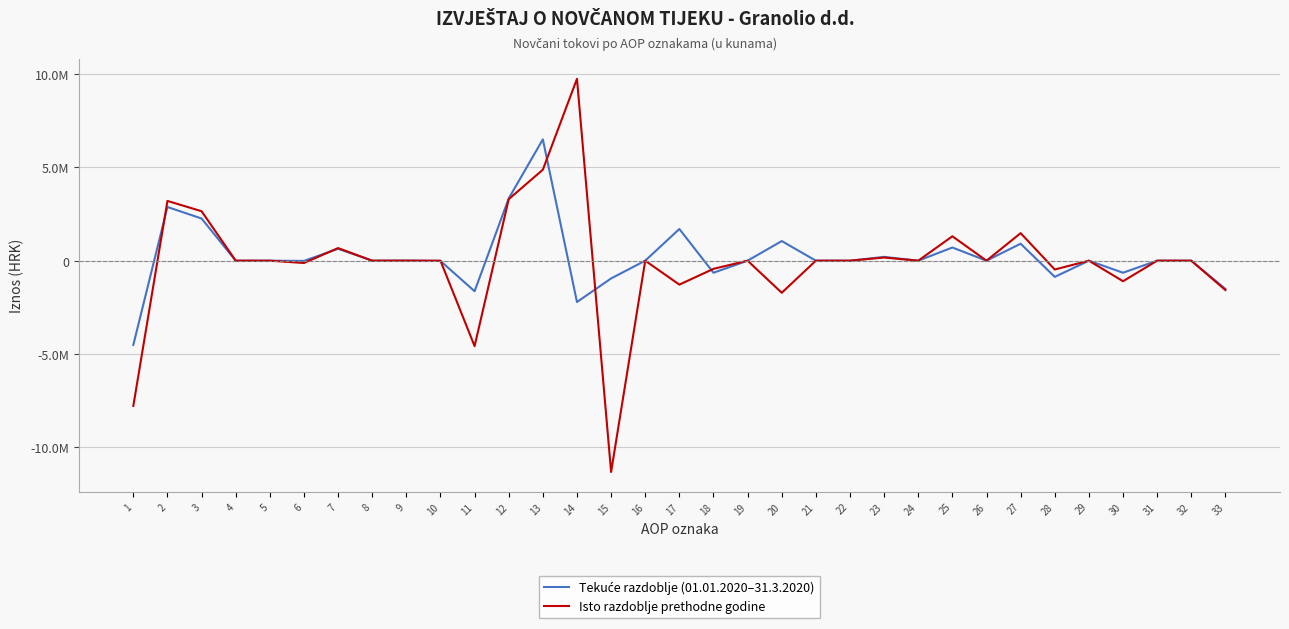

Is this an area chart (filled region under the line)?

No